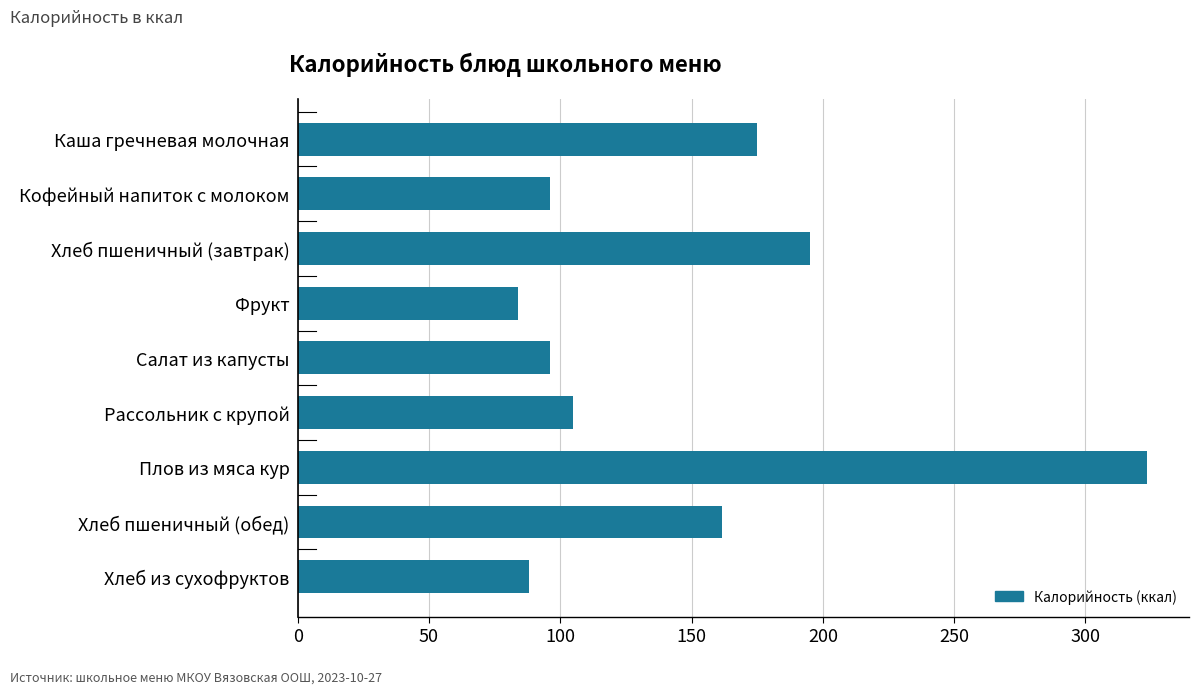

The value at Хлеб пшеничный (обед) is 161.5. True or false?

True